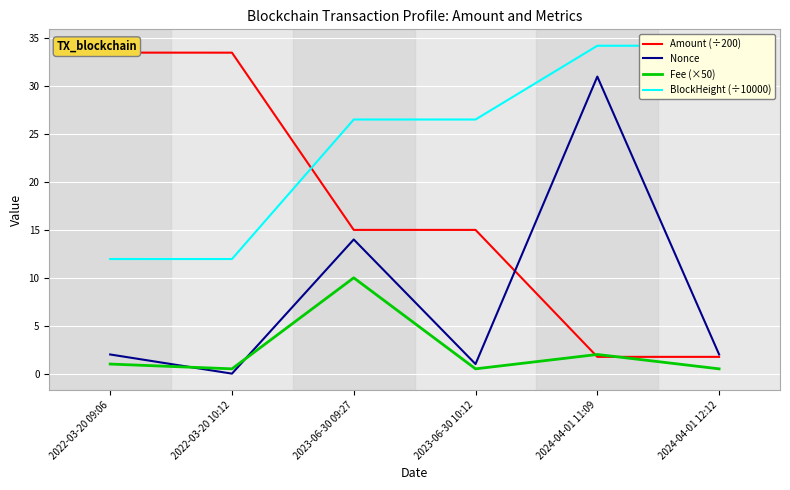

What is the difference between the Amount (÷200) values at 2024-04-01 12:12 and 2022-03-20 09:06?

31.8